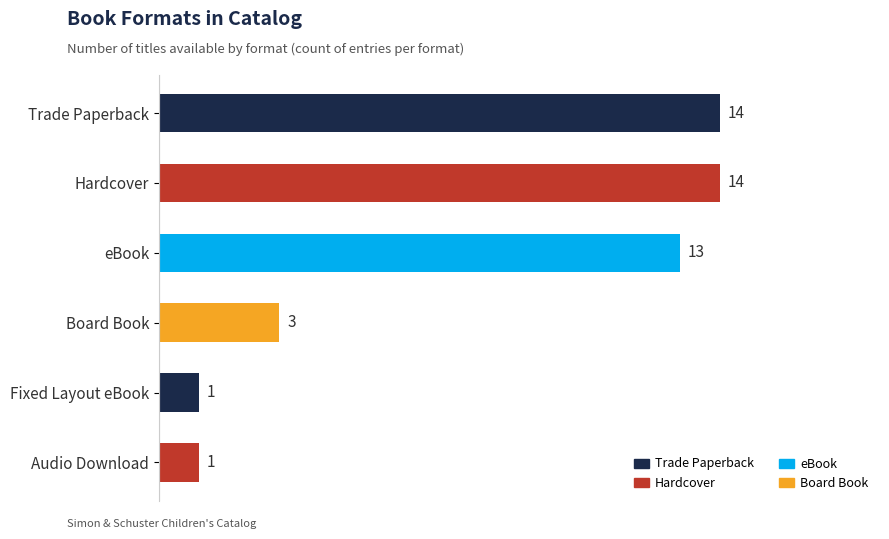

What is the approximate value at eBook, to the nearest 10?

10